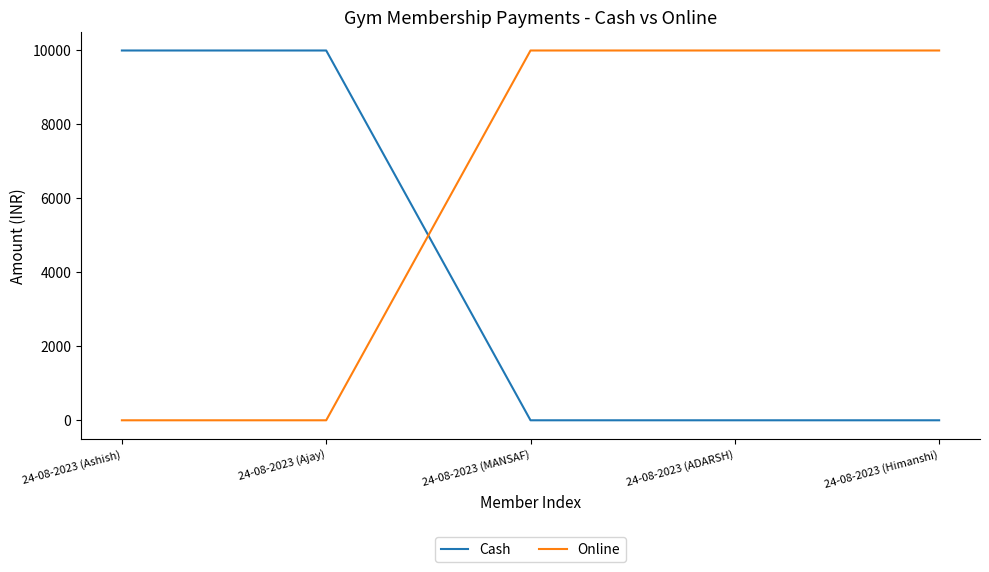

The value of Cash at 24-08-2023 (Ajay) is 10000. True or false?

True